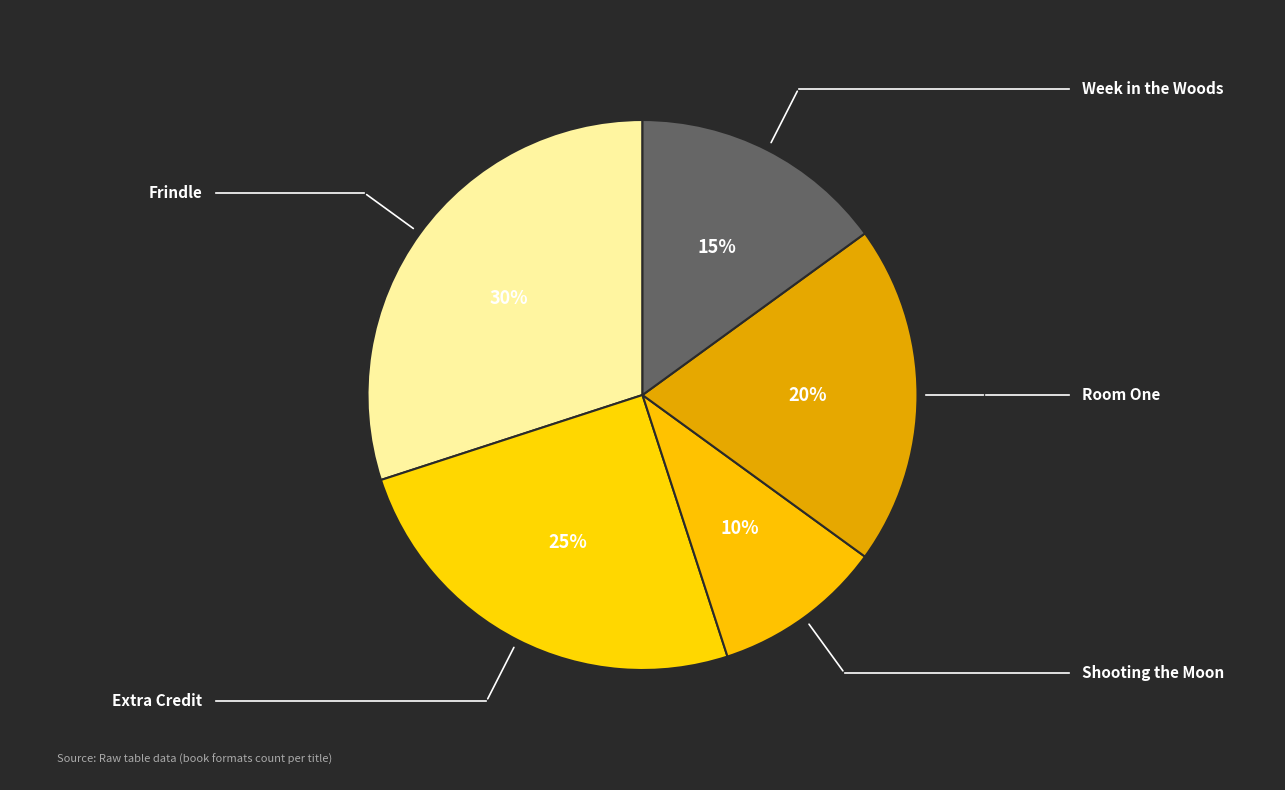

The Week in the Woods slice represents 30% of the pie. True or false?

False